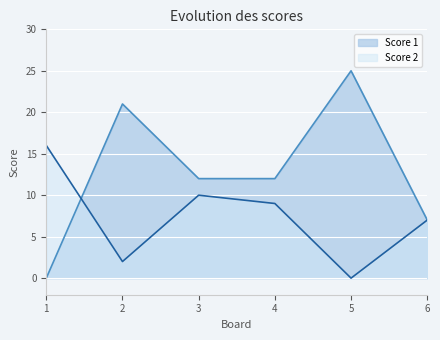

Reading right to left, list all the values displayed in this chart.

Score 1: 6=7	5=25	4=12	3=12	2=21	1=0
Score 2: 6=7	5=0	4=9	3=10	2=2	1=16